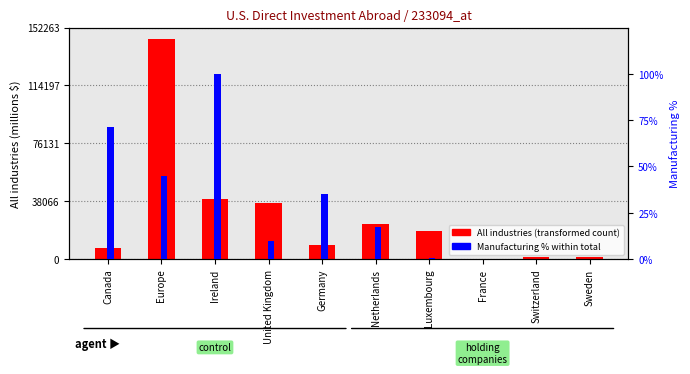

Which series has the widest spread of values?

All industries (transformed count)